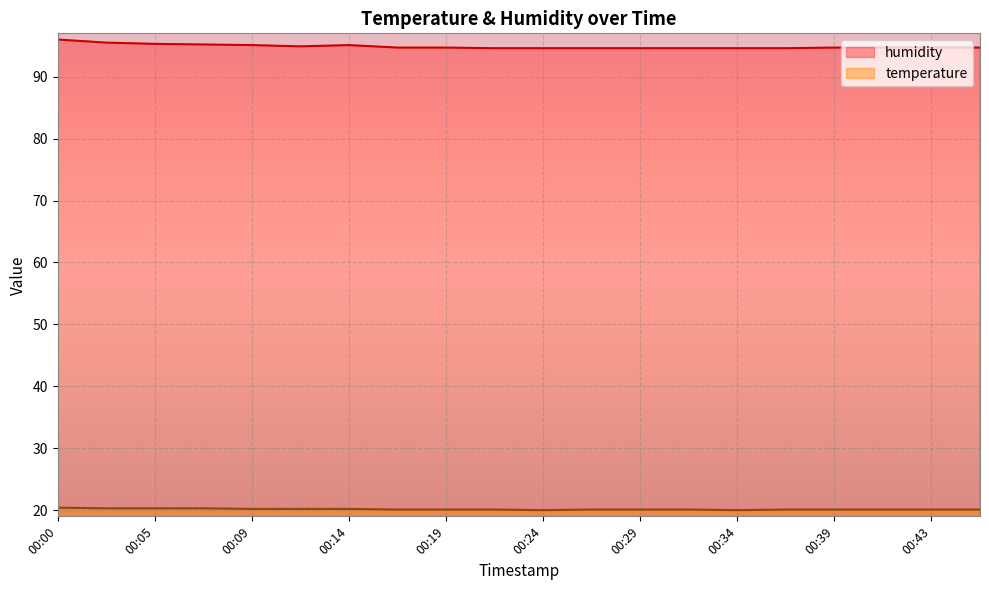

What is the difference between the maximum and second lowest values in the humidity series?

1.4